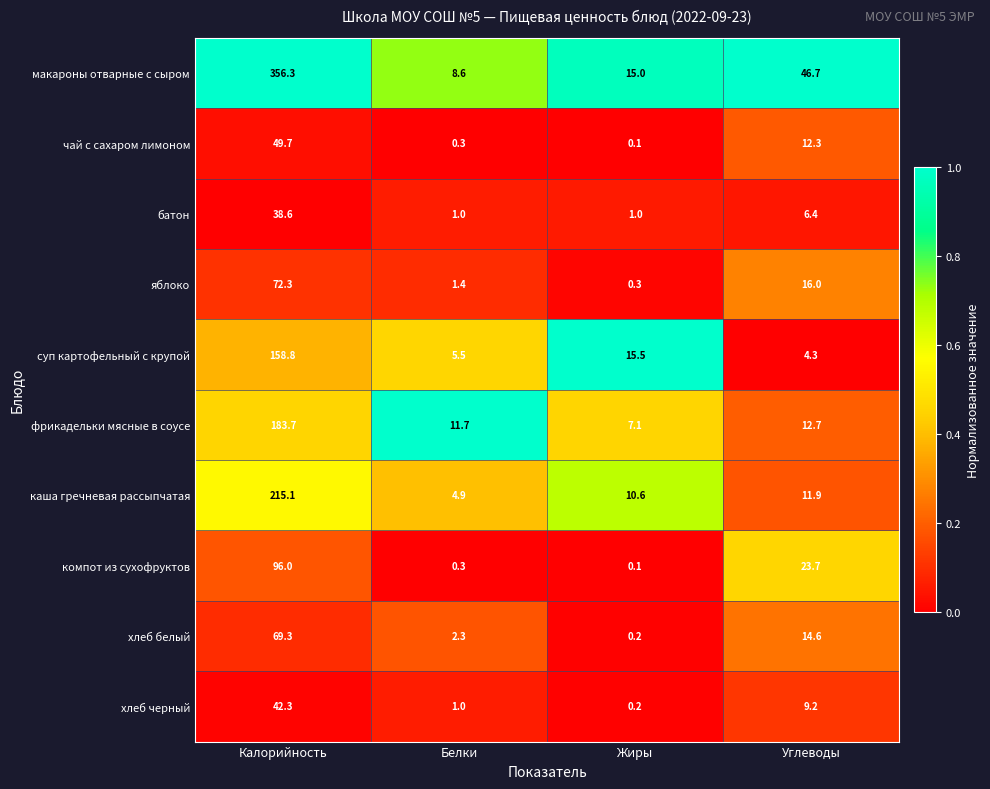

List the series in order of their peak value, lowest first.

батон, хлеб черный, чай с сахаром лимоном, хлеб белый, яблоко, компот из сухофруктов, суп картофельный с крупой, фрикадельки мясные в соусе, каша гречневая рассыпчатая, макароны отварные с сыром